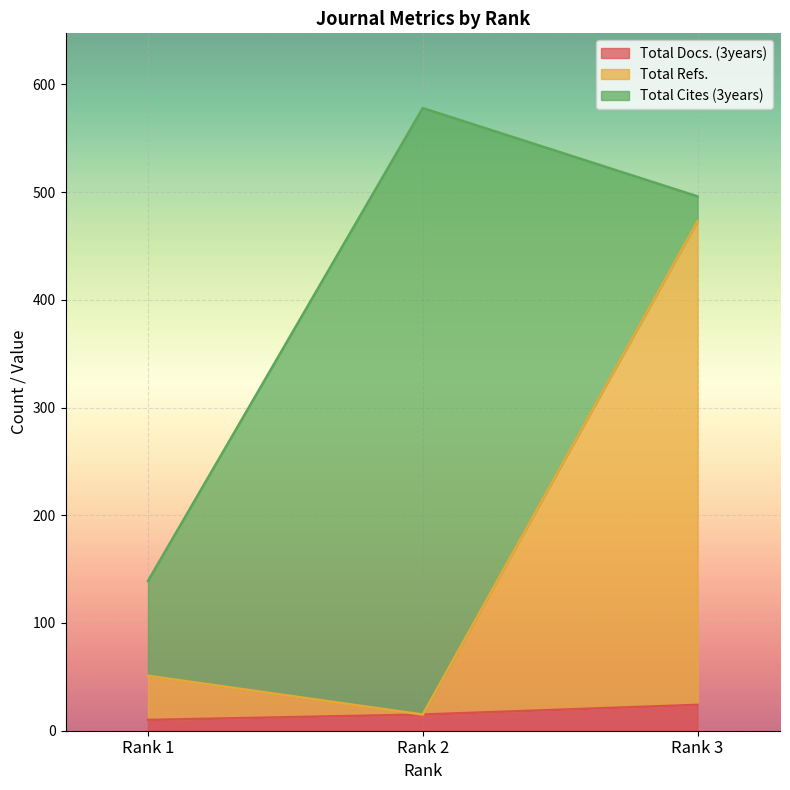

Which series has the widest spread of values?

Total Refs.